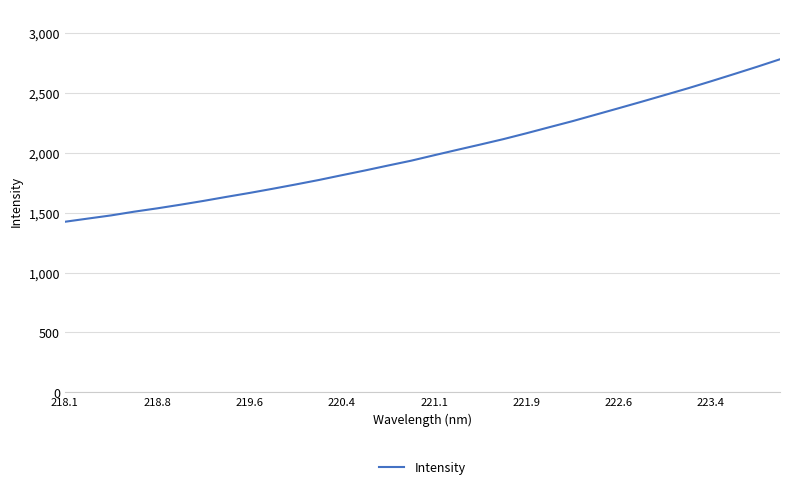

What is the maximum value shown in the chart?

2781.2